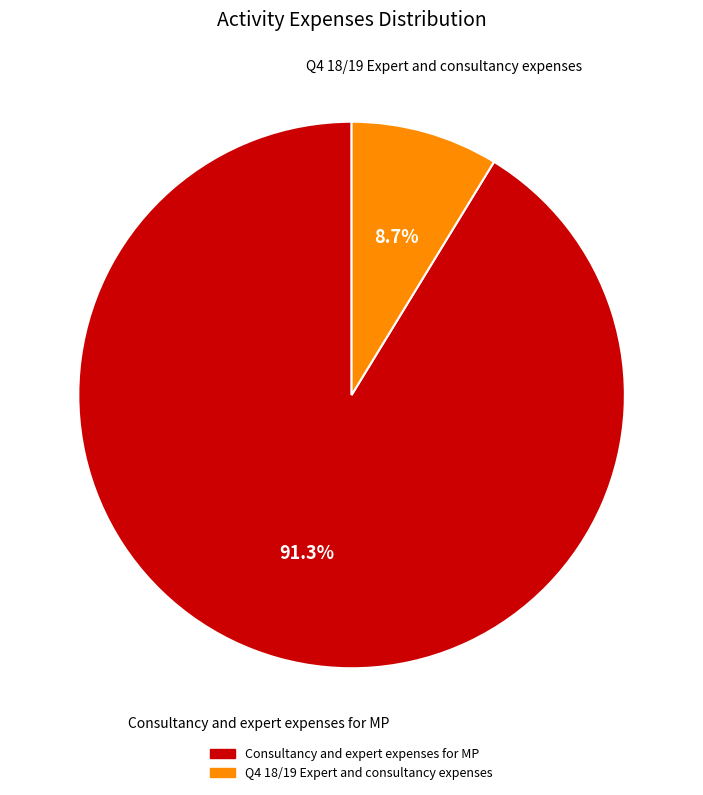

To the nearest percent, what percentage of the pie is Q4 18/19 Expert and consultancy expenses?

9%